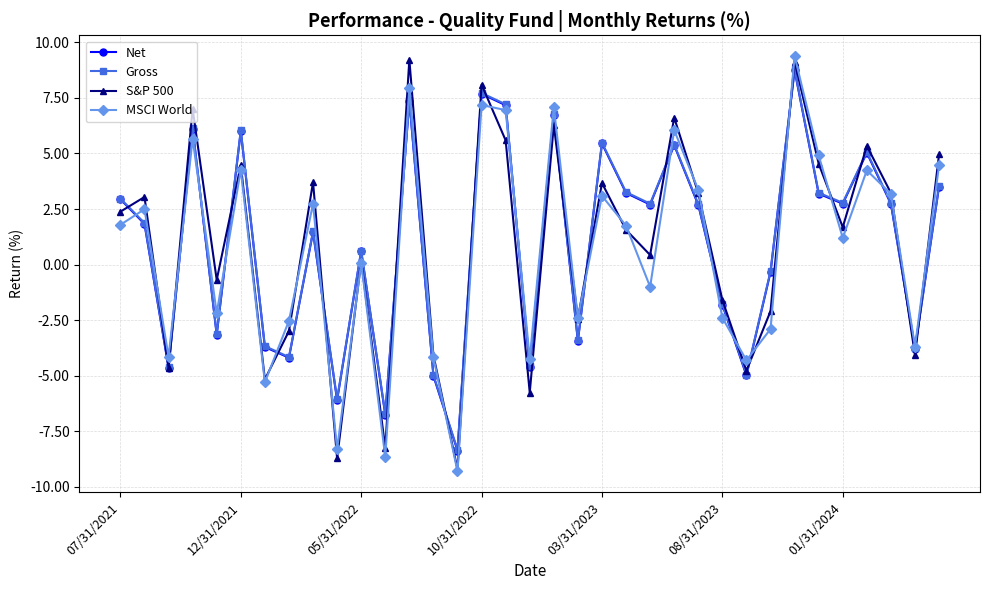

What is the minimum value for Net?

-8.4